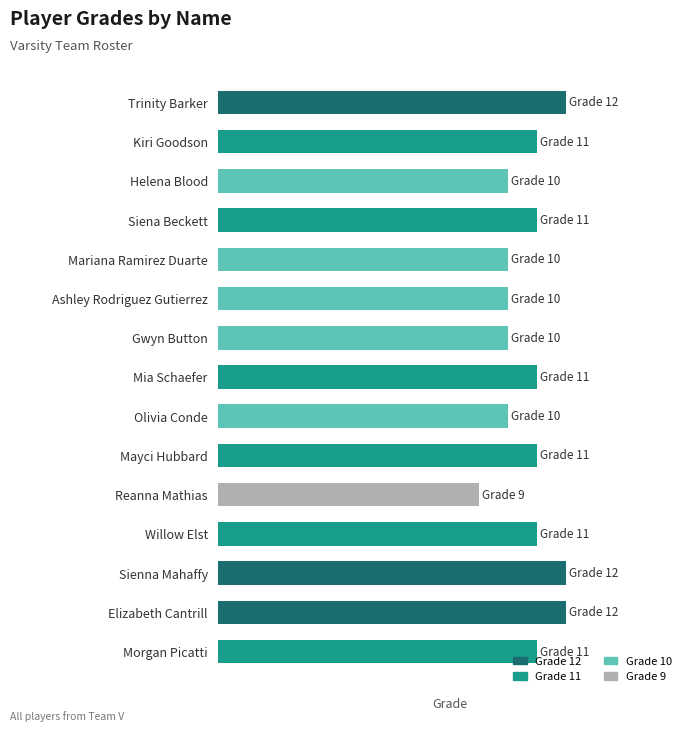

At which category does the chart reach its minimum across all series?

Reanna Mathias